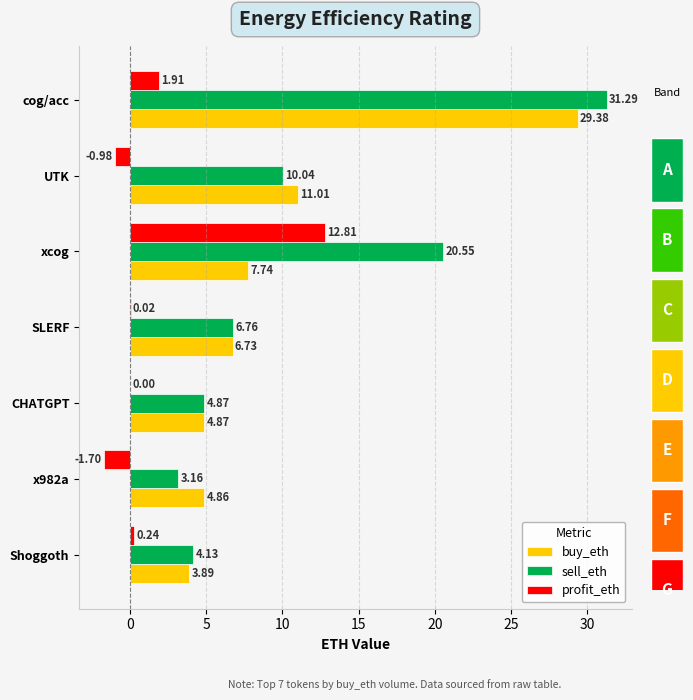

Reading left to right, extract all data points from this chart.

buy_eth: 29.4	11.0	7.7	6.7	4.9	4.9	3.9
sell_eth: 31.3	10.0	20.6	6.8	4.9	3.2	4.1
profit_eth: 1.9	-1.0	12.8	0.0	0.0	-1.7	0.2